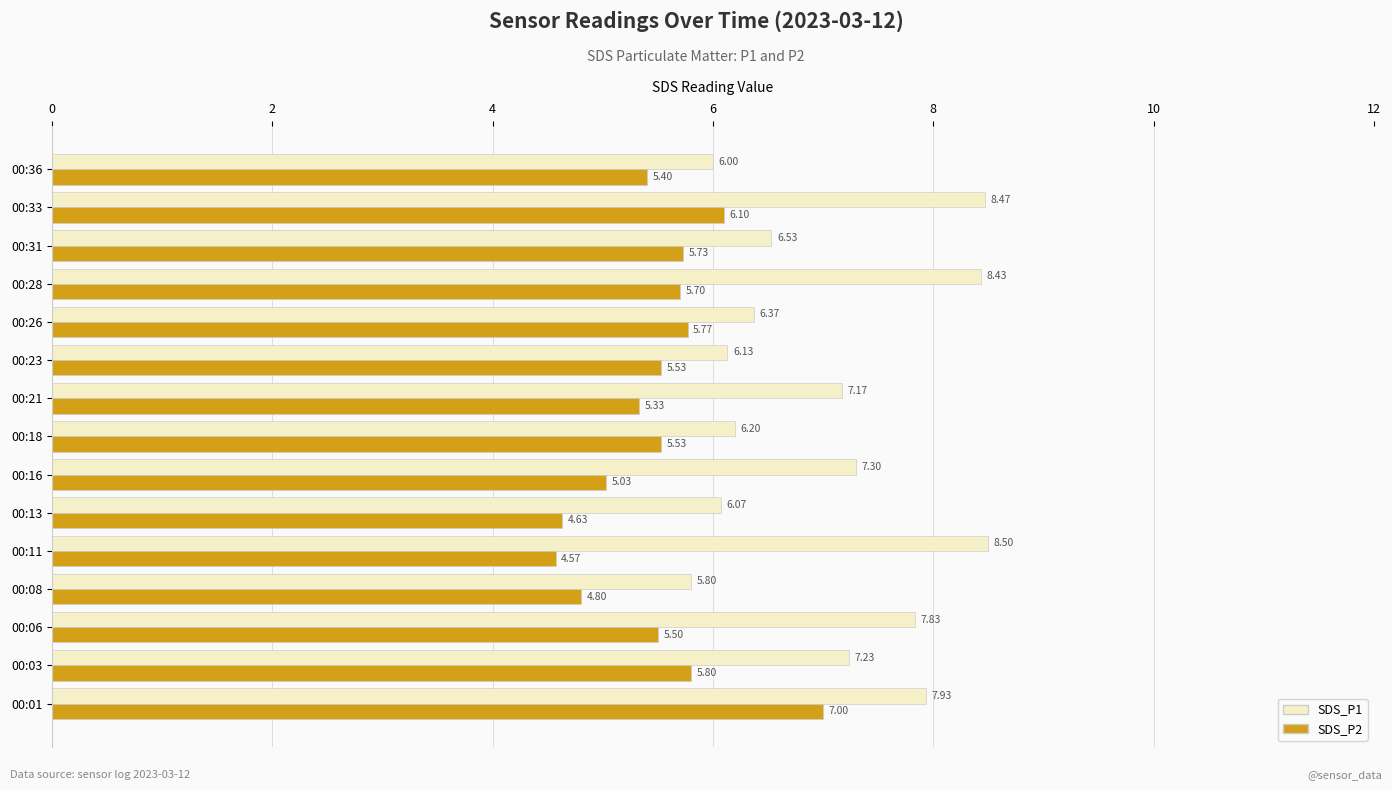

What is the total value across all series at 00:21?

12.5